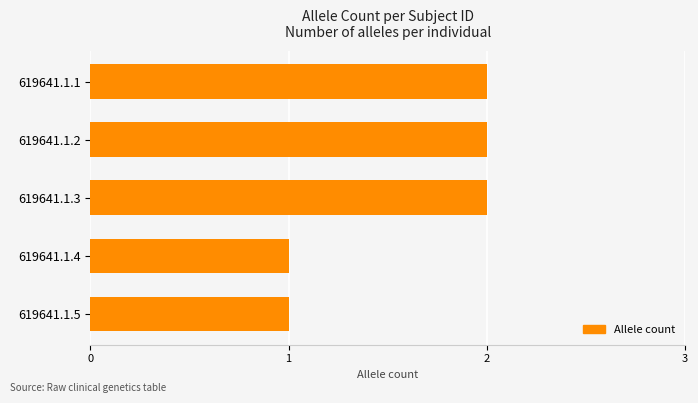

Which has a higher value, 619641.1.1 or 619641.1.4?

619641.1.1